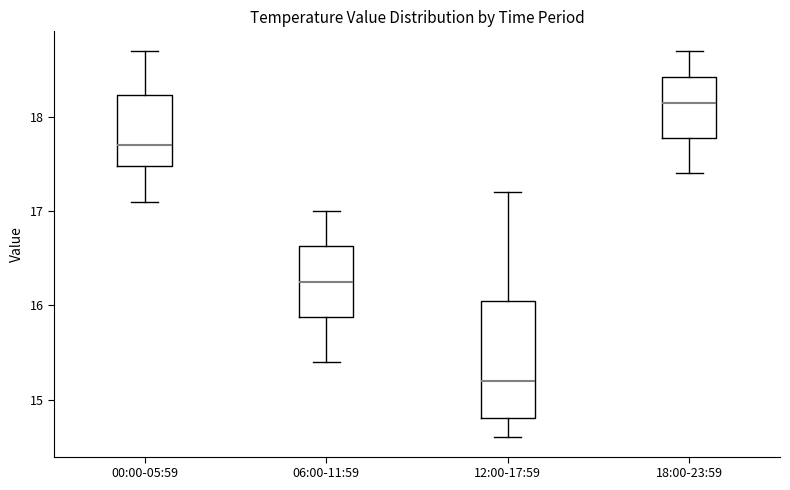

Which box's median line is the highest?

18:00-23:59